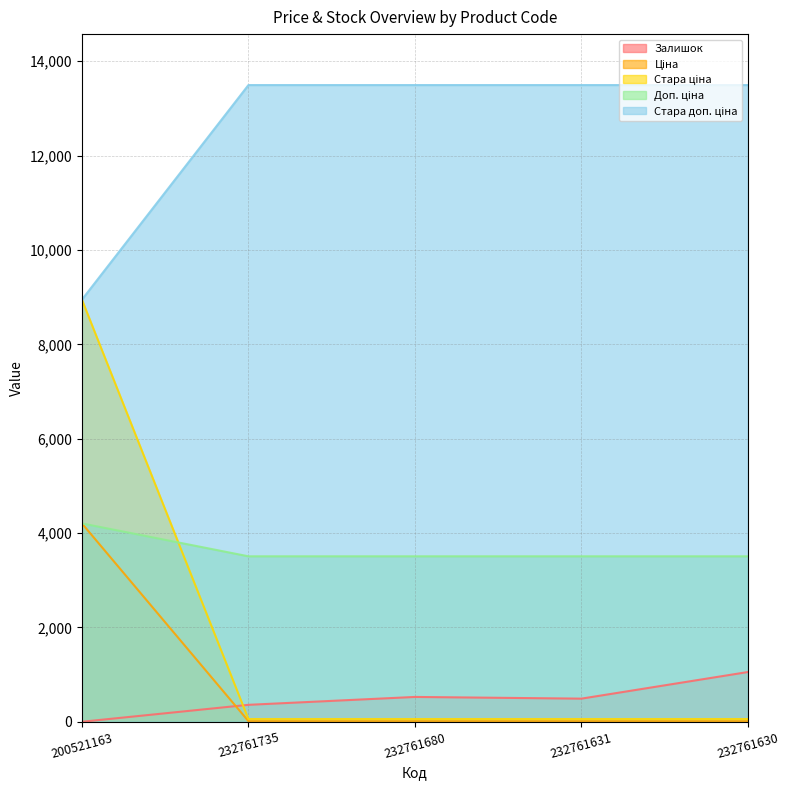

True or false: Доп. ціна has a value of 6046.5 at 200521163.

False